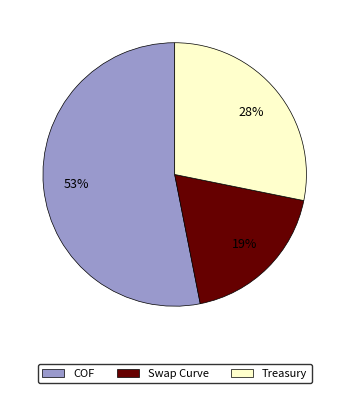

Do Treasury and COF together represent more than half of the pie?

Yes